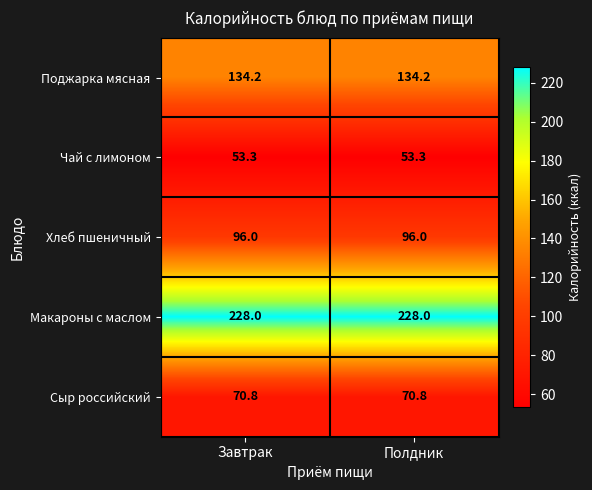

What is the sum of the Сыр российский values at Полдник and Завтрак?

141.6